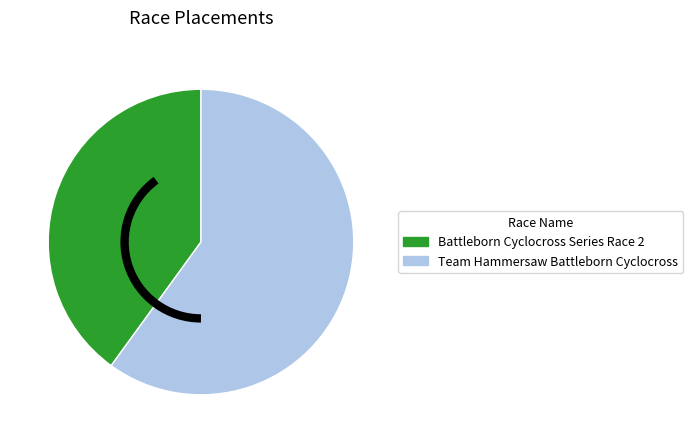

True or false: Battleborn Cyclocross Series Race 2 accounts for 40% of the total.

True